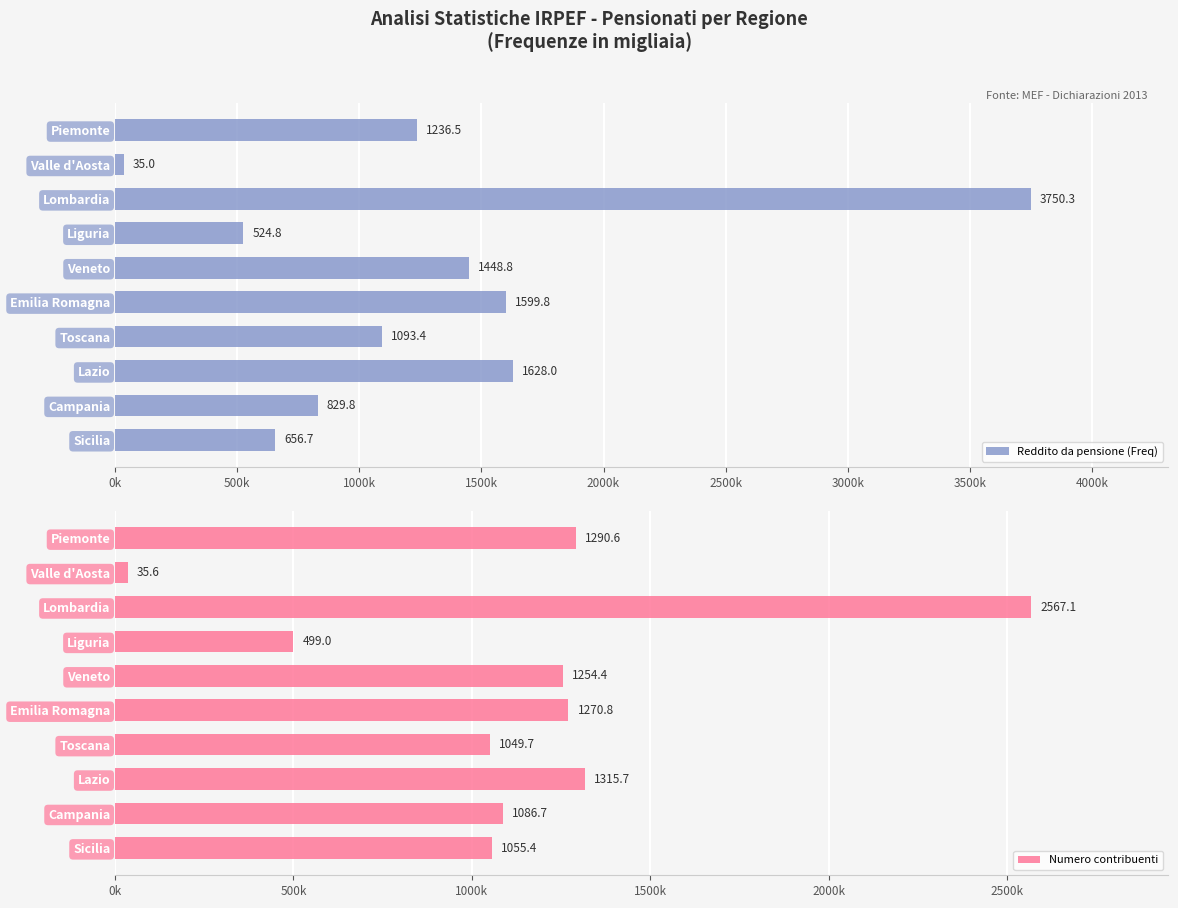

Where is Reddito da pensione (Freq) nearest to the value 1892?

Lazio